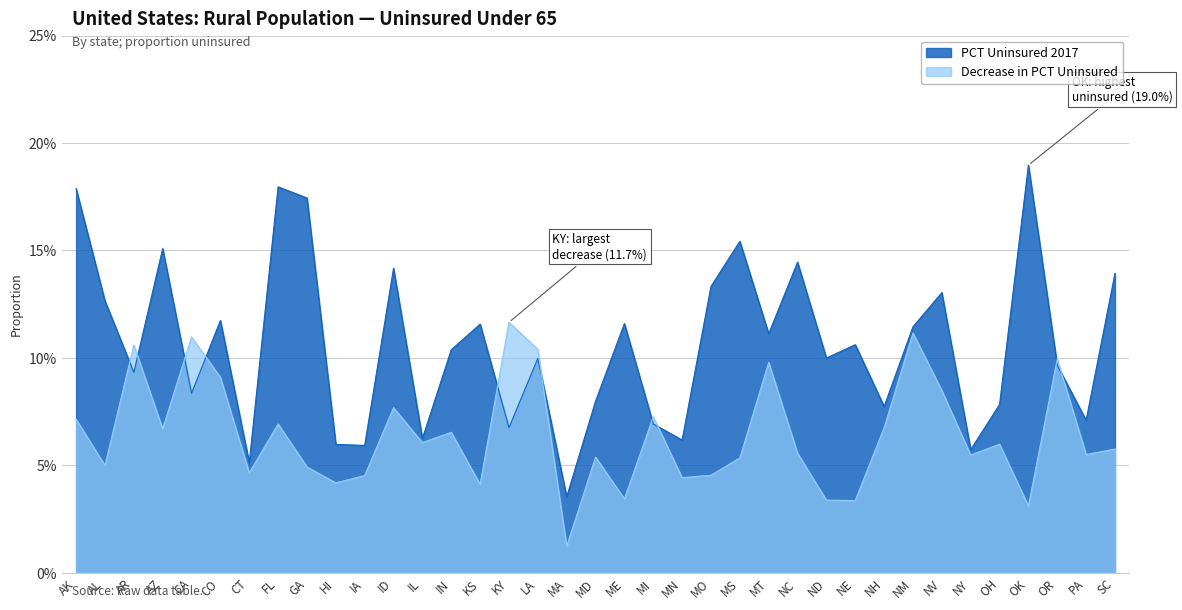

Which series has the largest total across all categories?

PCT Uninsured 2017